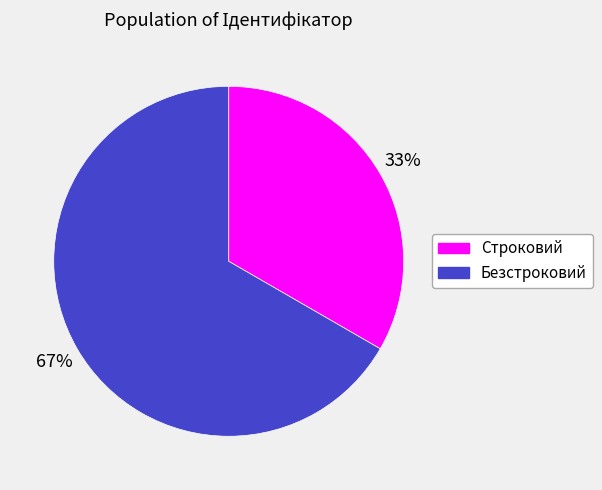

Does Строковий account for over 50% of the chart?

No